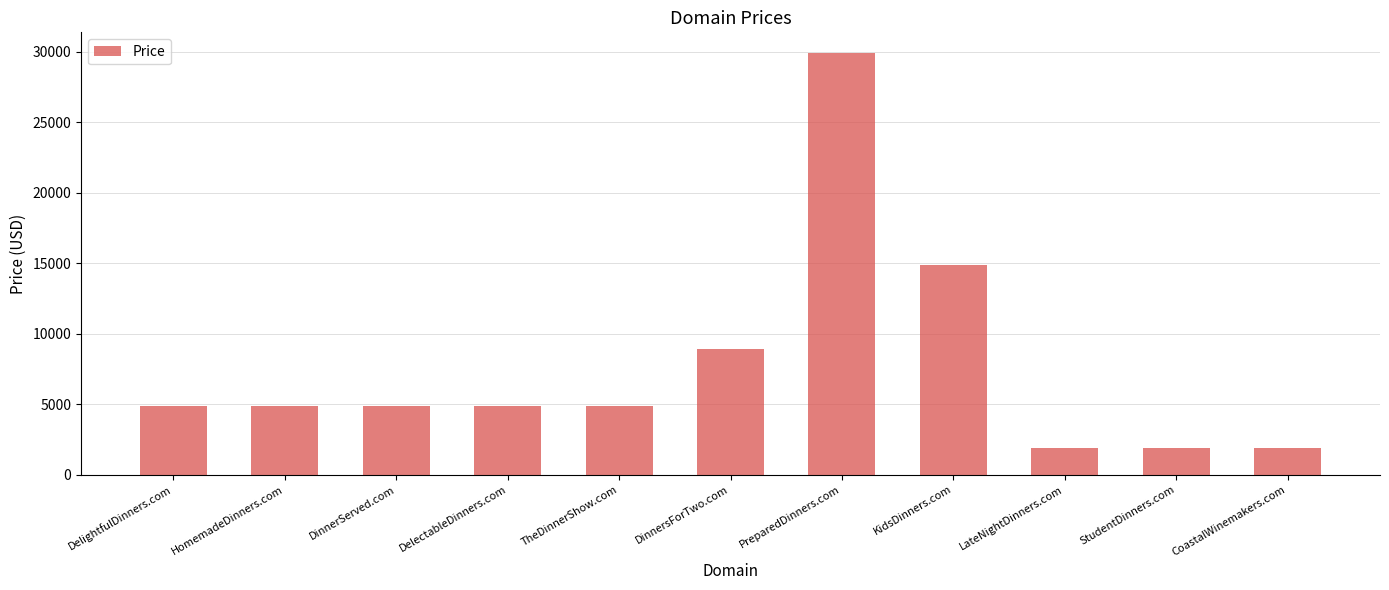

Are the bars horizontal?

No